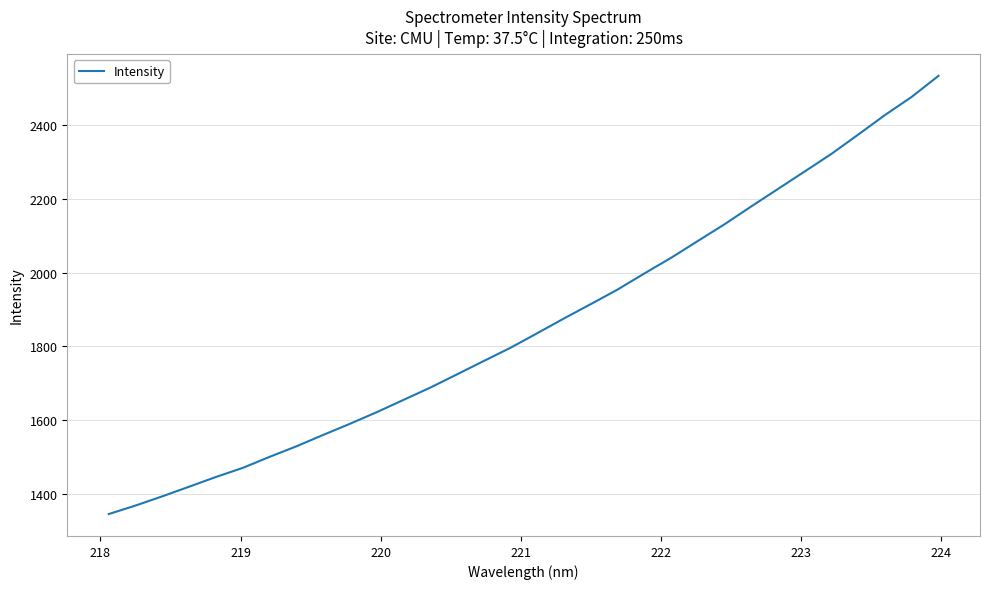

What is the greatest value displayed?

2534.4